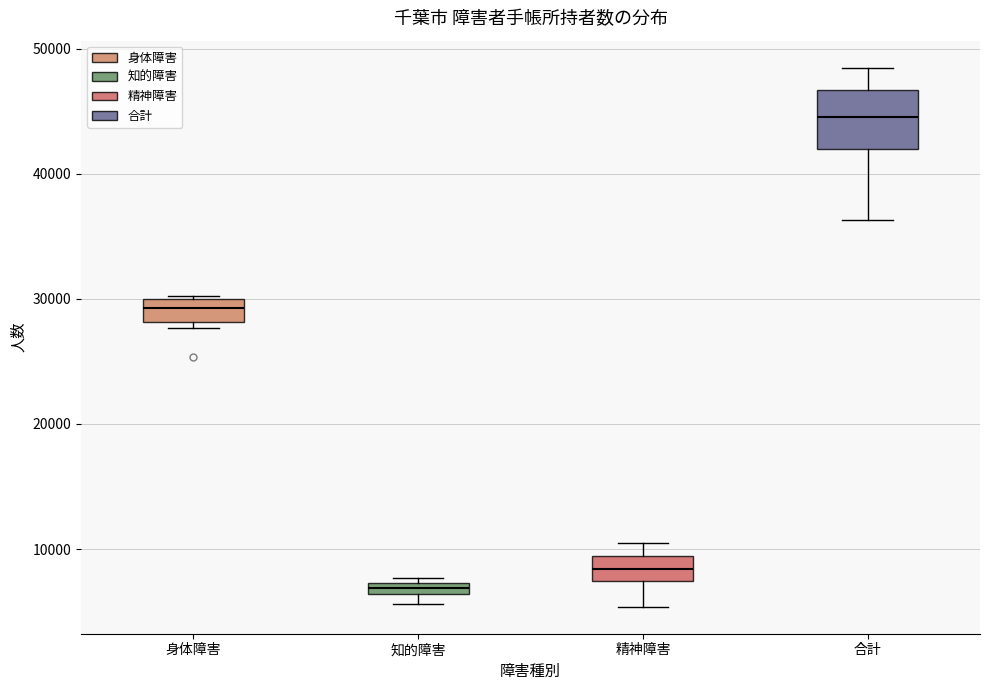

Where is the upper edge of the box for 知的障害 on the y-axis? The values are not printed on the chart, so give them approximately, as read against the axis.

7000